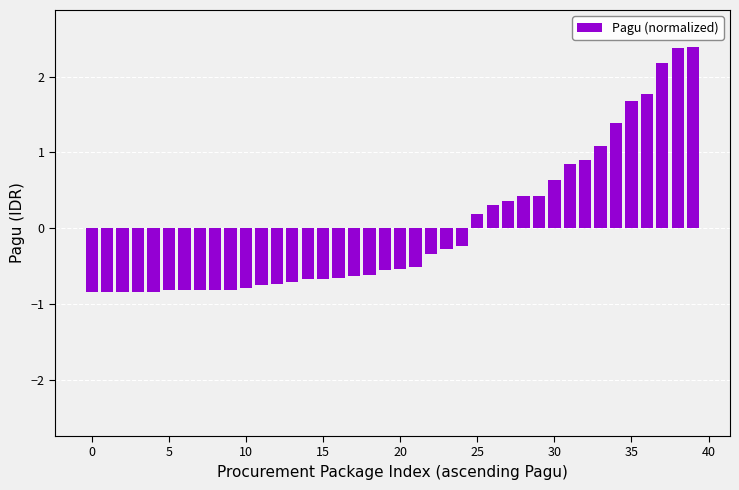

What is the smallest value displayed?

-0.8